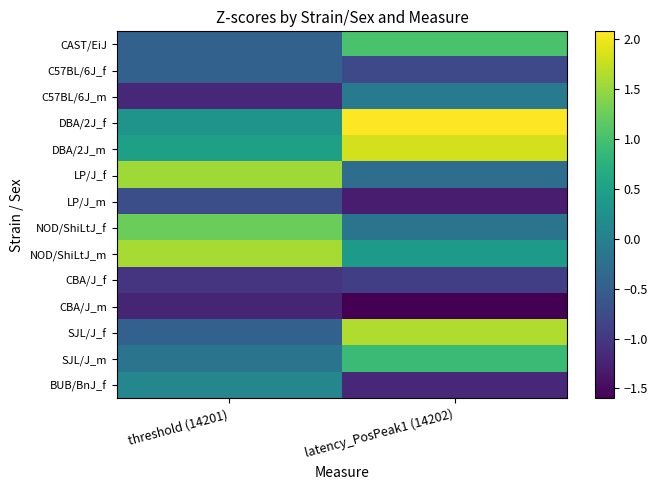

Which category has the lowest value across all series?

latency_PosPeak1 (14202)